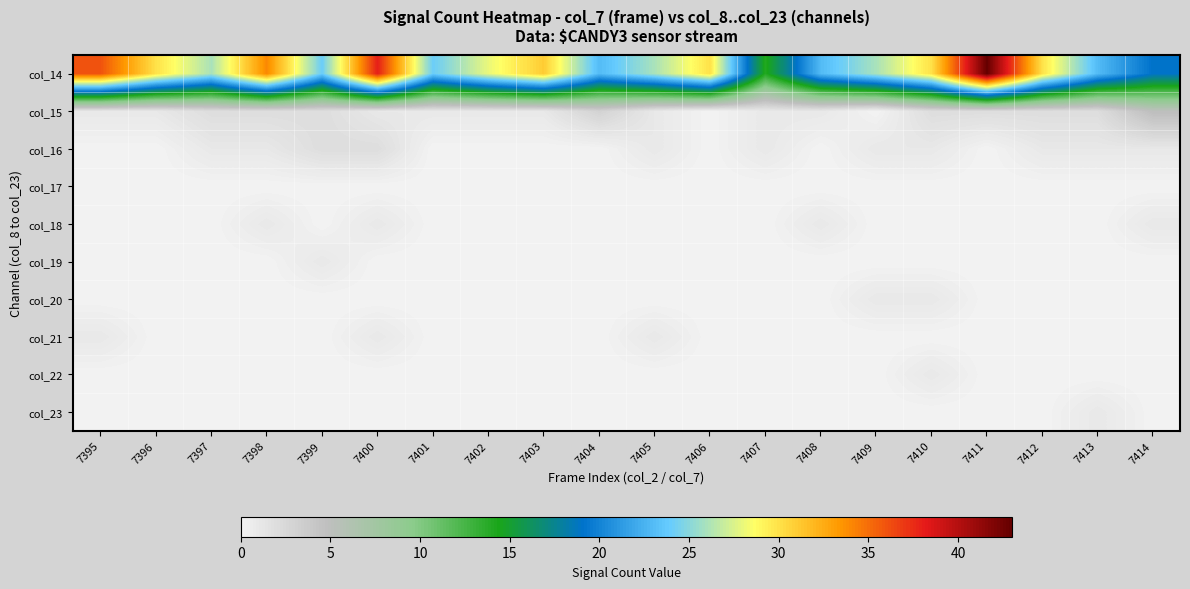

At which category is the sum across all series the highest?

7411